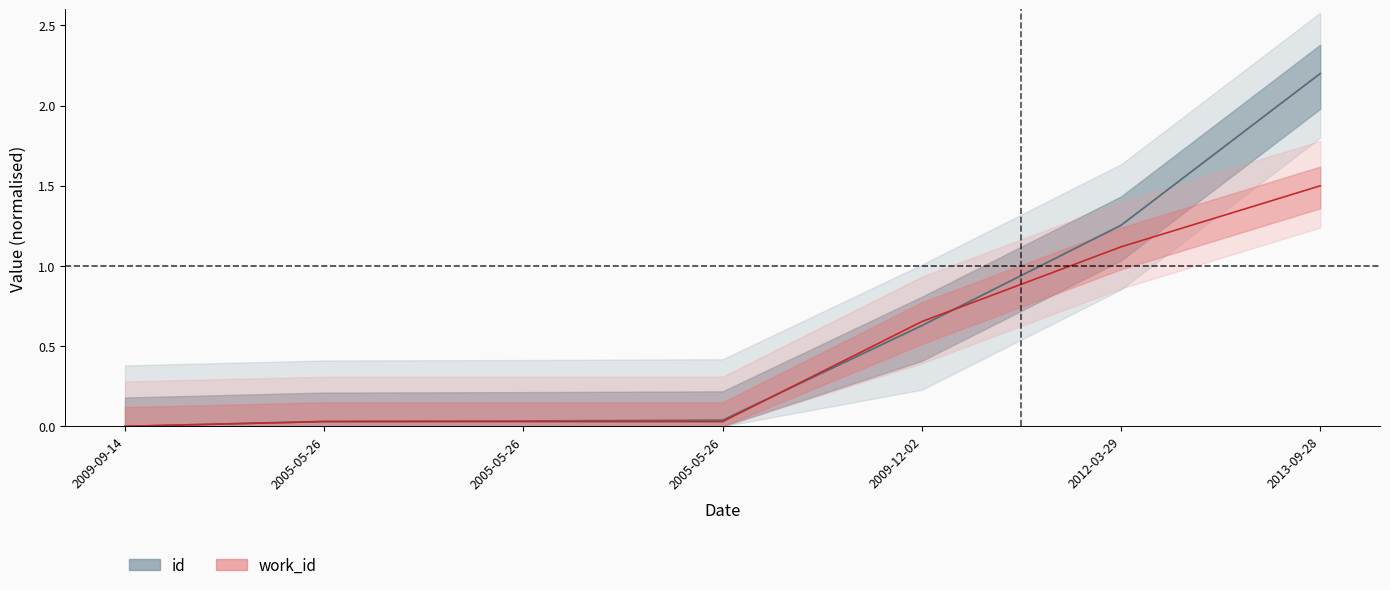

At which category is the sum across all series the highest?

2013-09-28